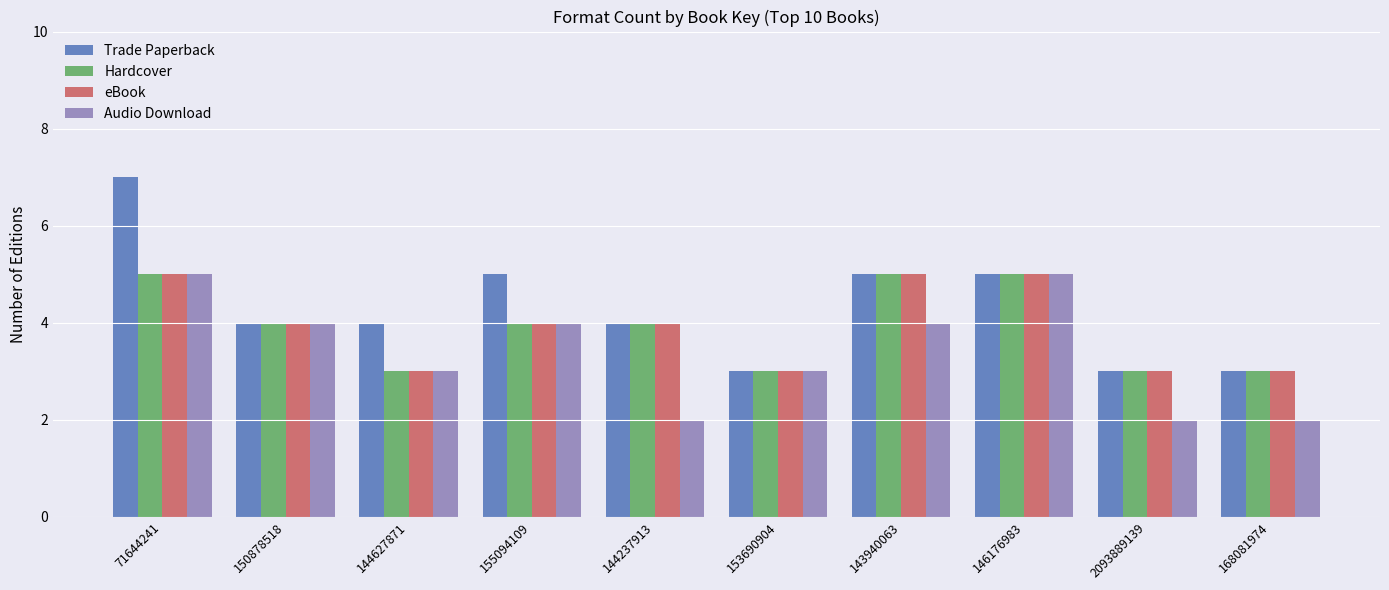

True or false: Audio Download has a value of 3 at 153690904.

True